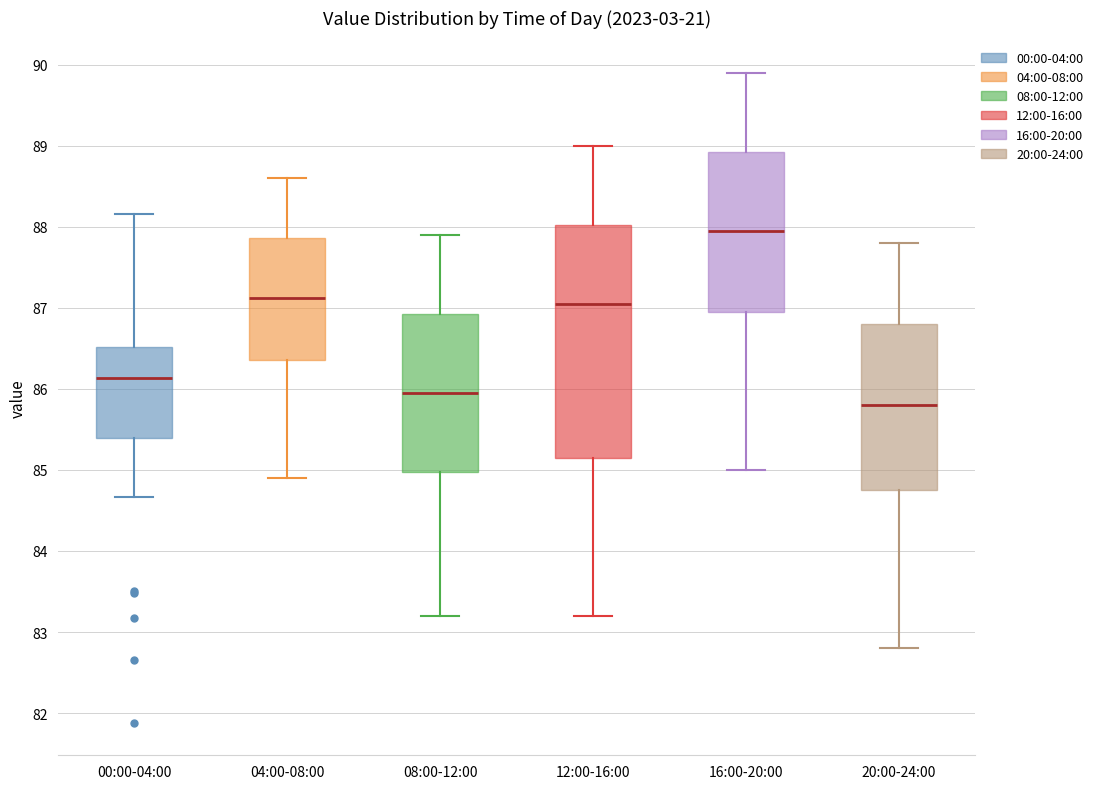

Which box's median line is the highest?

16:00-20:00